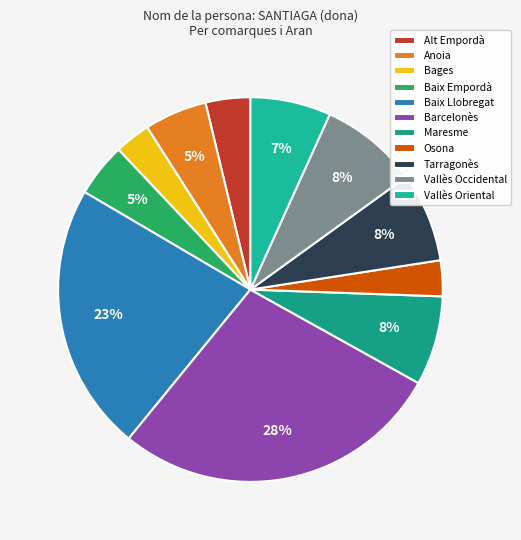

How many segments does this pie chart have?

11